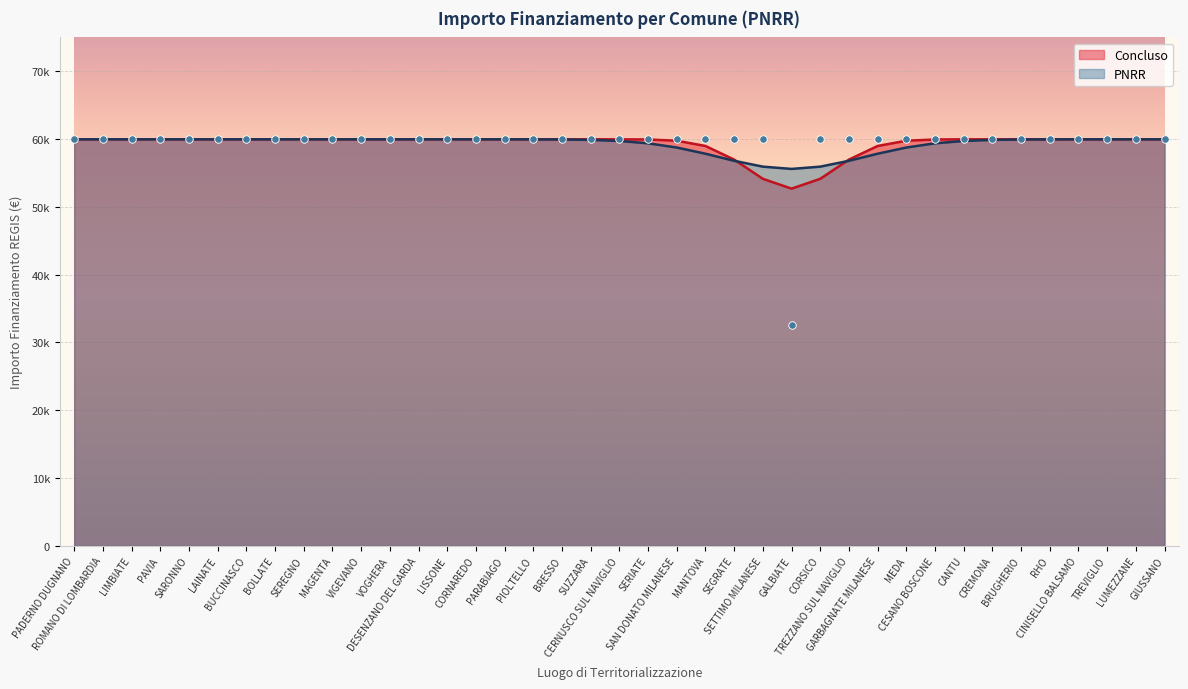

Which series has the largest total across all categories?

Concluso